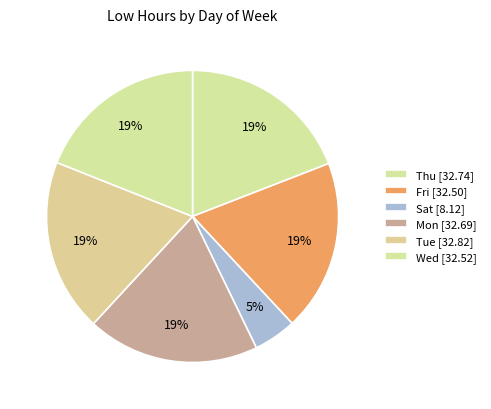

How many segments does this pie chart have?

6